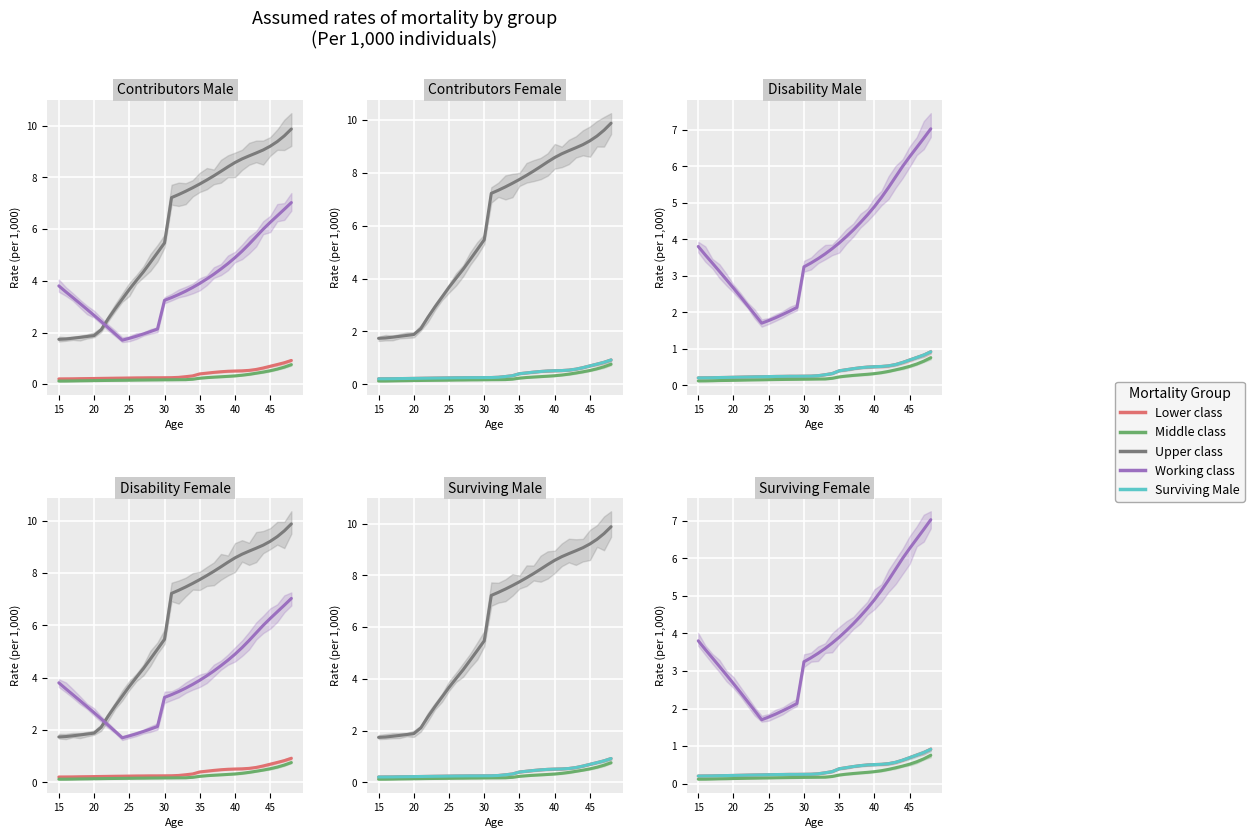

True or false: Upper class and Lower class intersect in this chart.

False